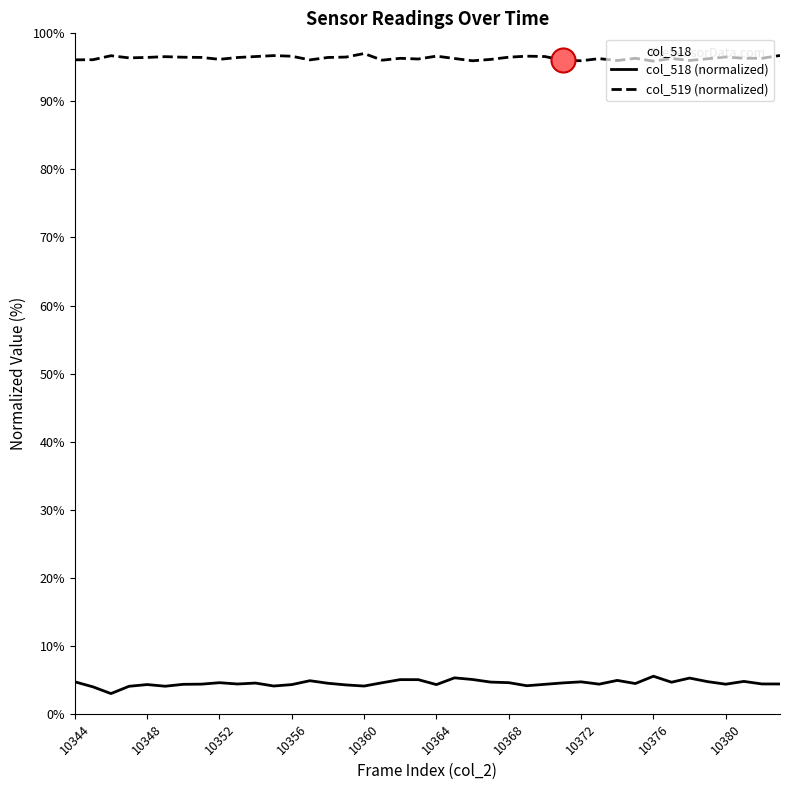

Is the value of col_518 at 10352 greater than the value of col_519 at 10377?

No